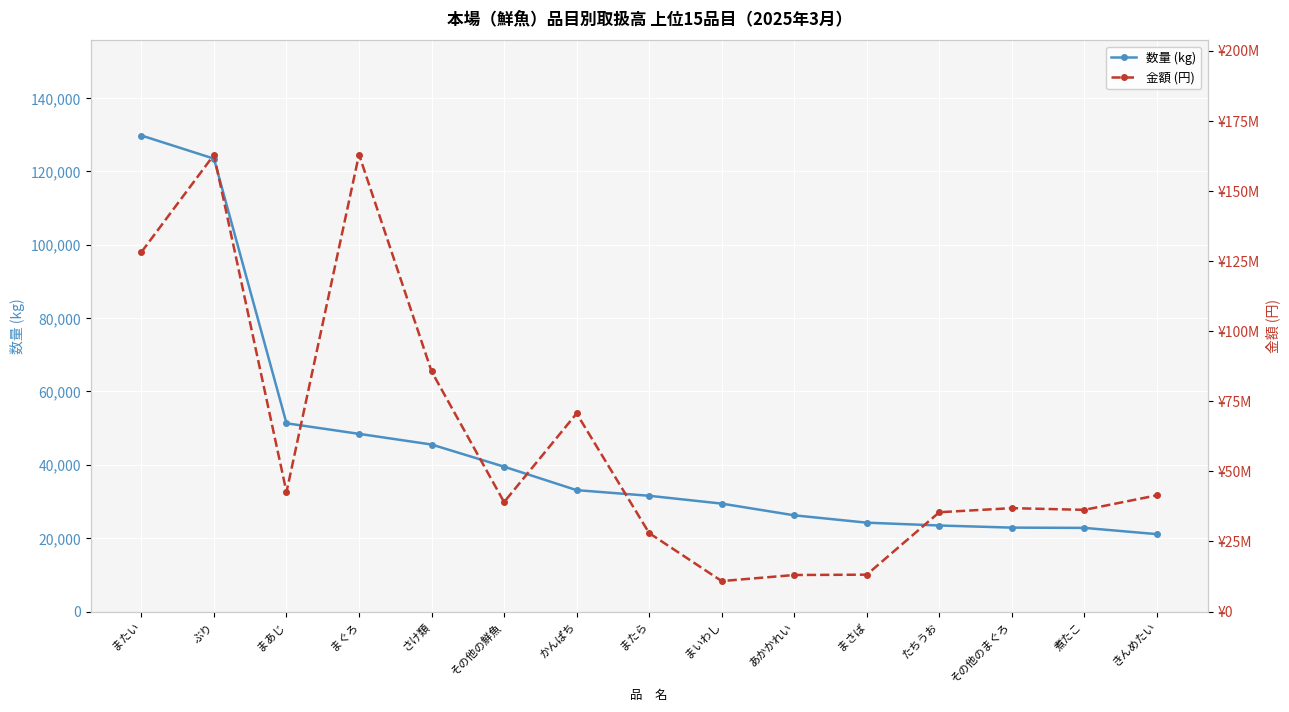

What value does the 金額 (円) series have at またら, to the nearest 100?

27965000